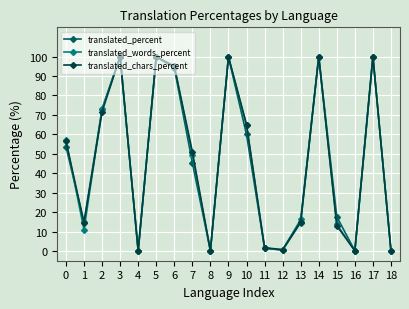

Is the value of translated_chars_percent at 10 greater than the value of translated_percent at 5?

No